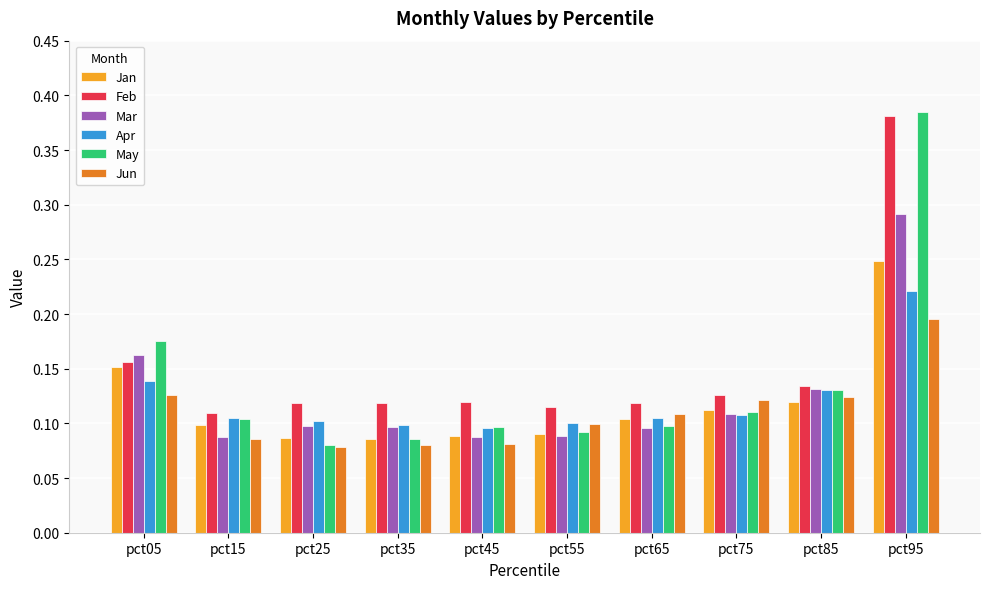

Is it true that Jun equals 0.1 at pct15?

True